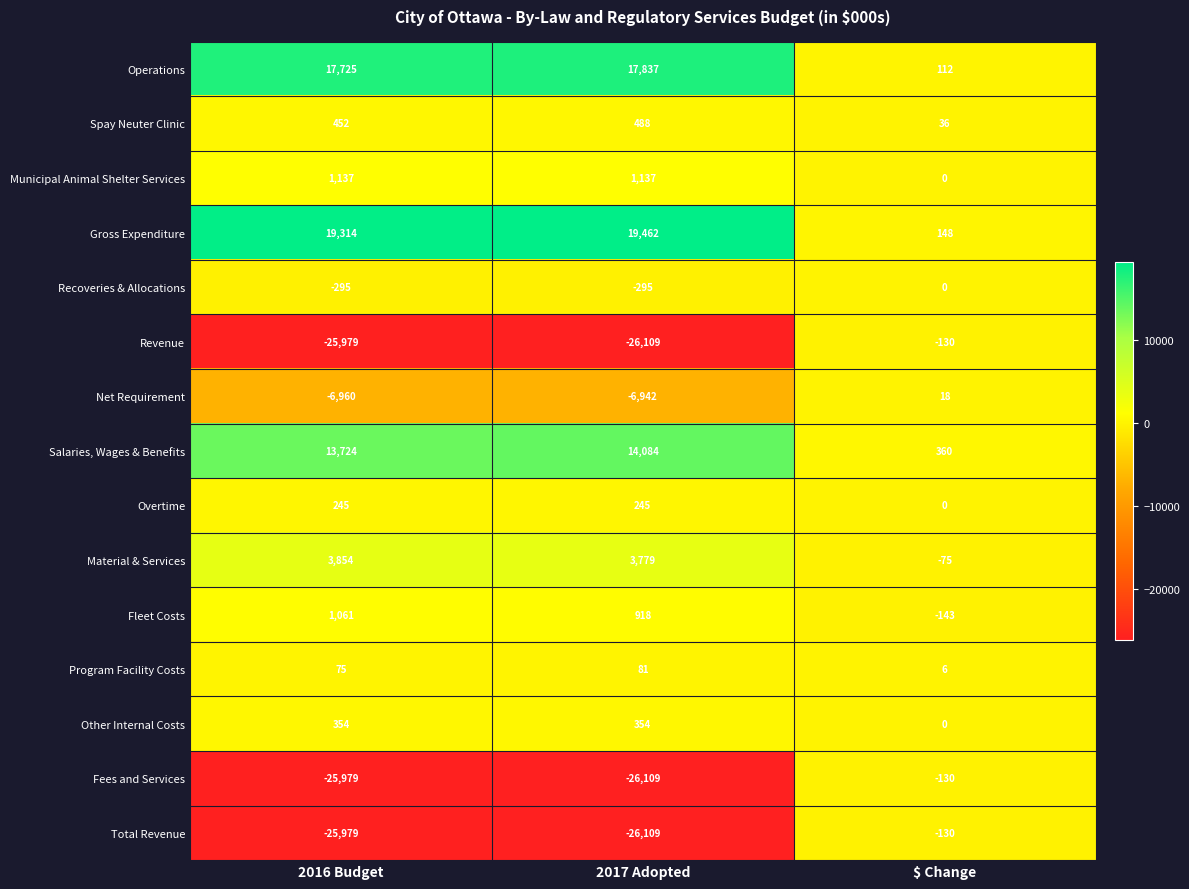

The value of Program Facility Costs at 2017 Adopted is 33. True or false?

False